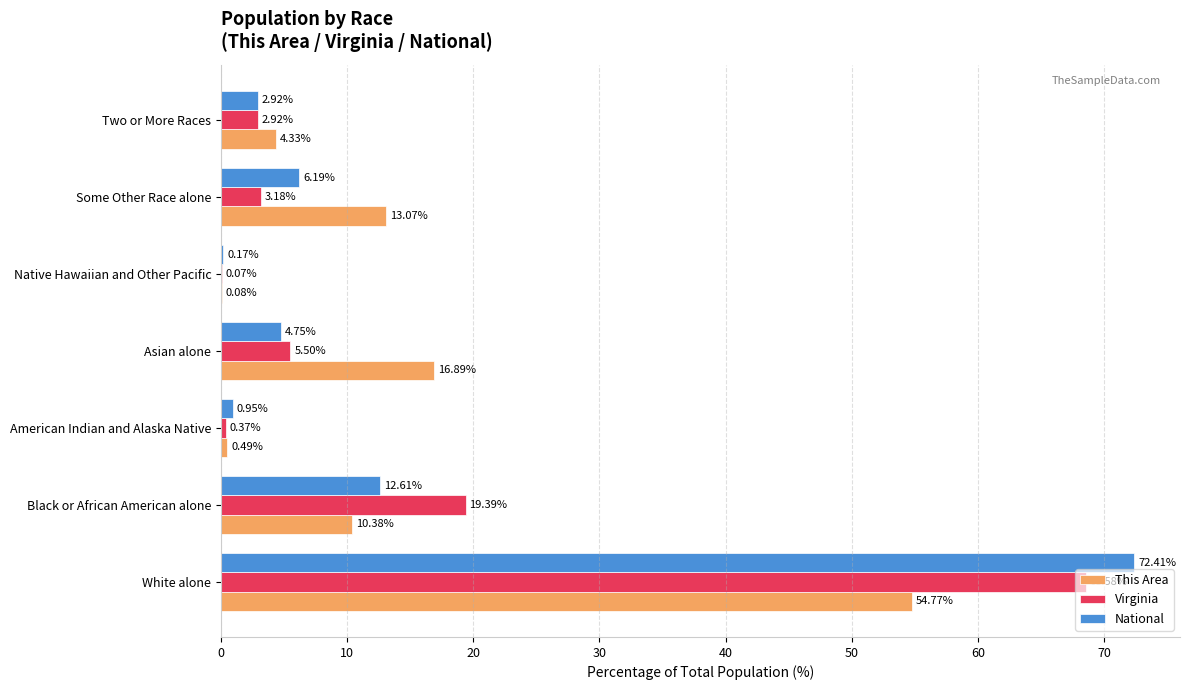

What is the highest value of the This Area series?

54.8